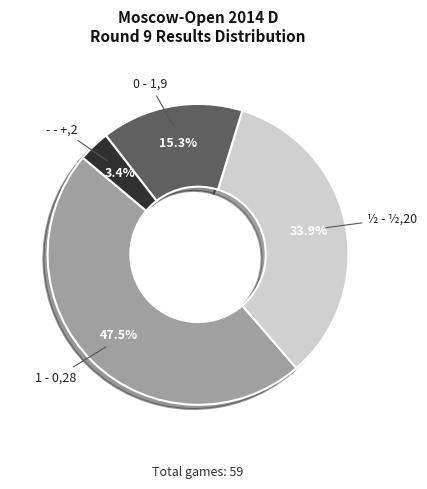

Is it true that 1 - 0 is 55% of the pie?

False